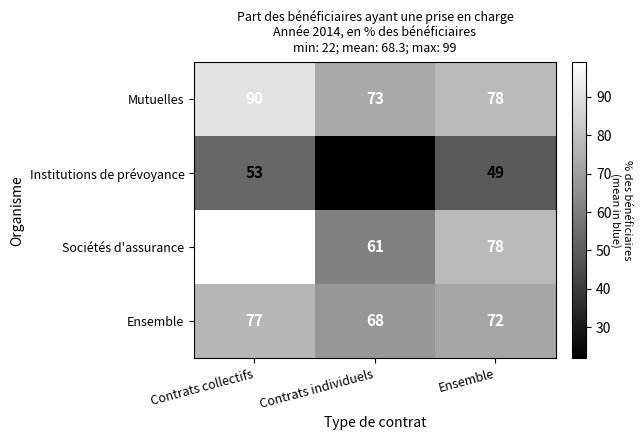

Where is Mutuelles nearest to the value 81?

Ensemble